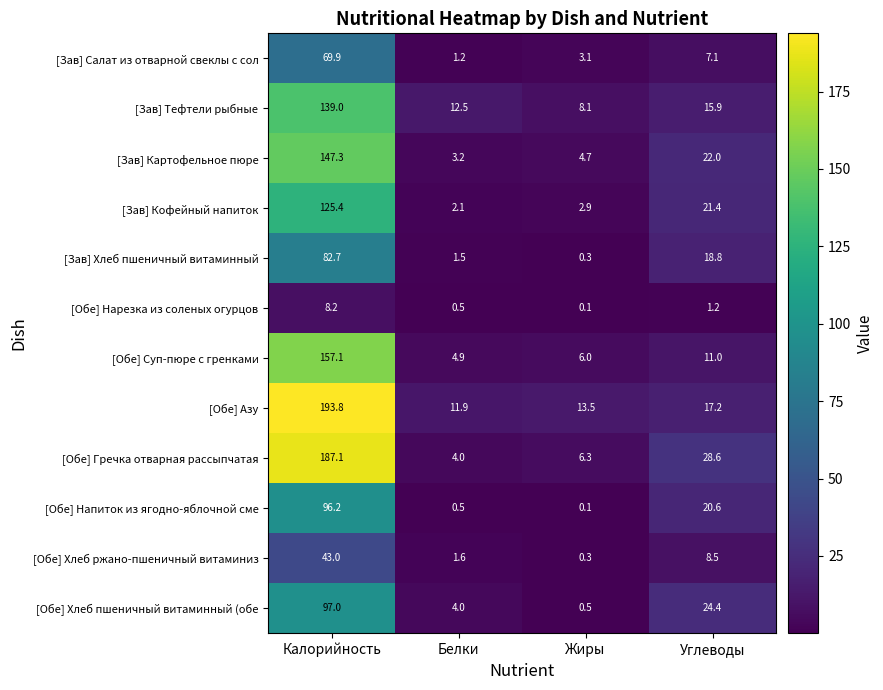

What is the difference between the highest and lowest values at Белки?

12.0